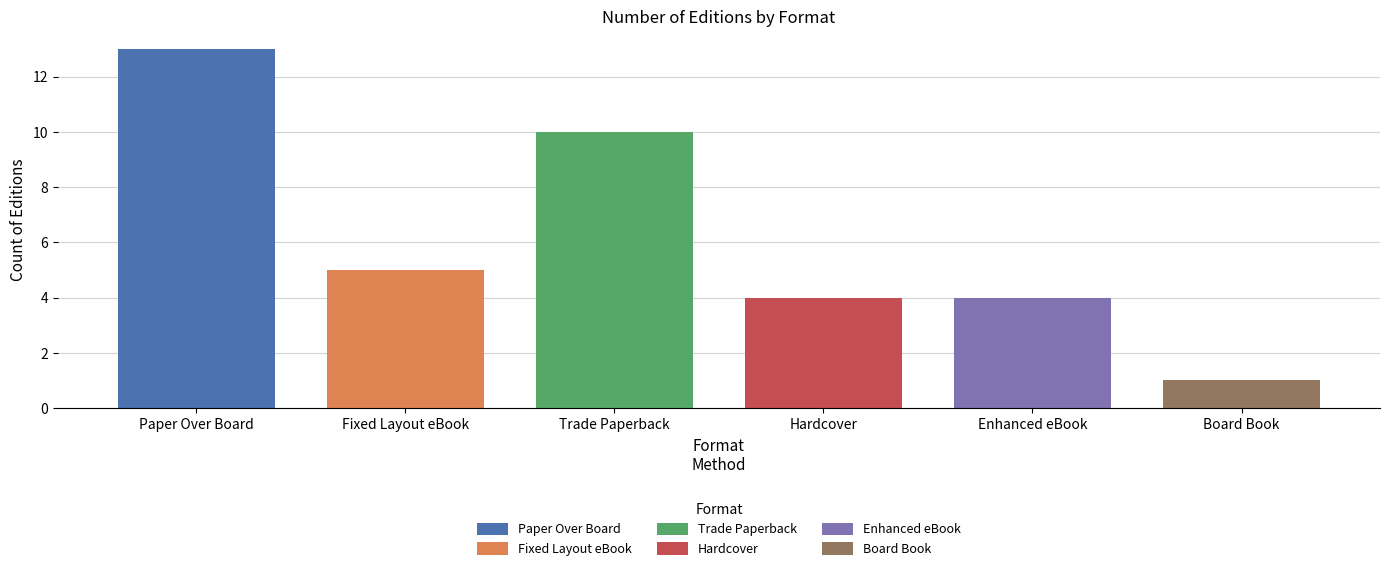

How many bars are there in total?

6